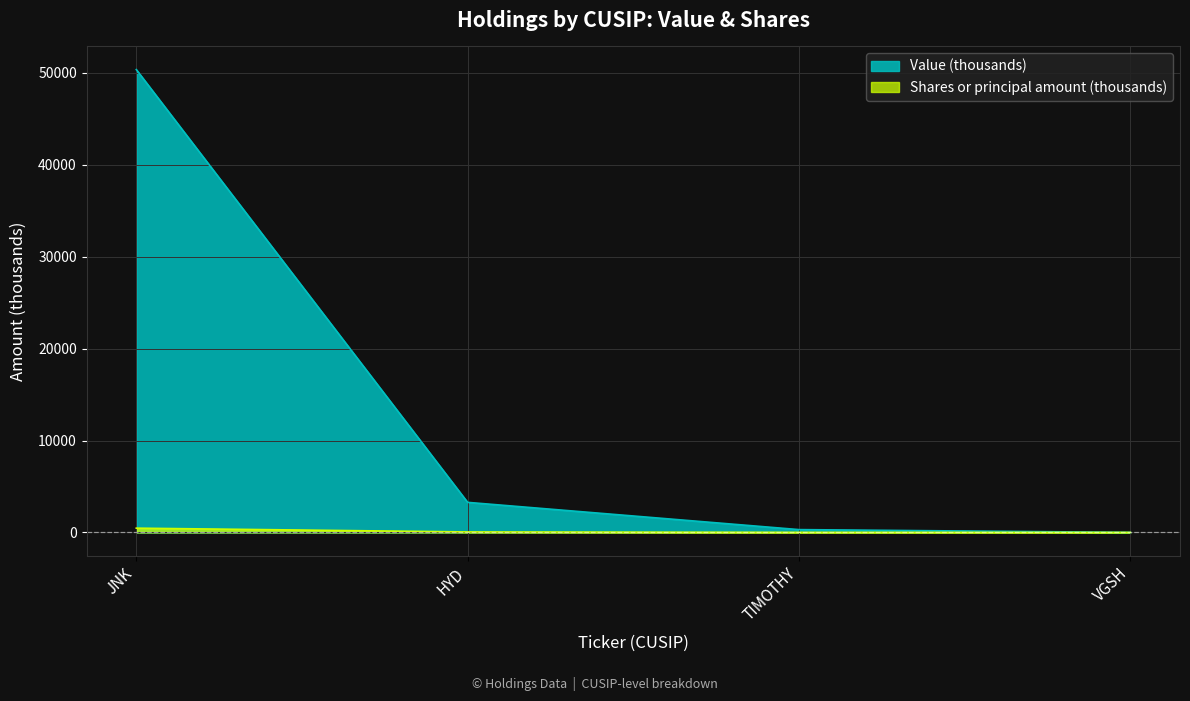

Rank the series by their average value, from highest to lowest.

Value (thousands), Shares or principal amount (thousands)